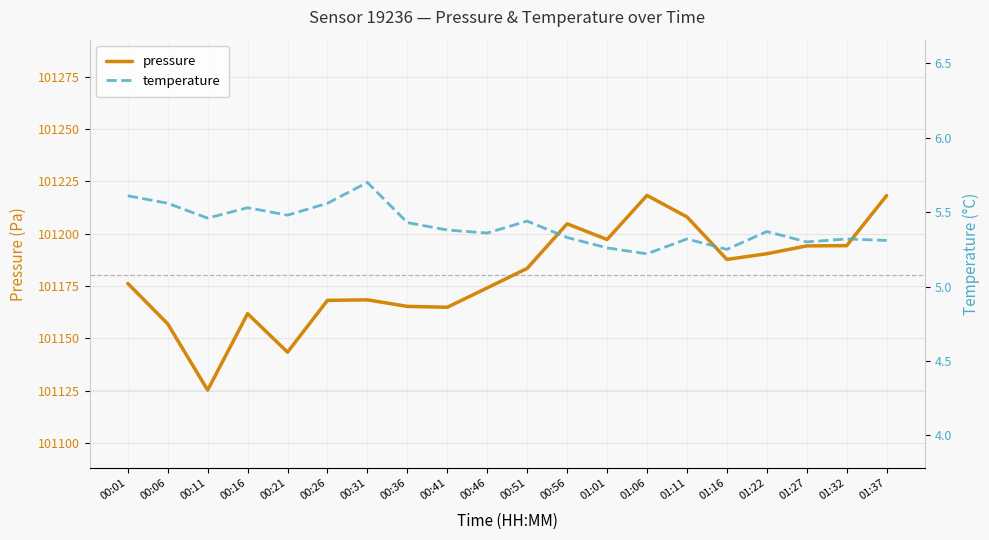

At 00:26, list the series in order from largest to smallest.

pressure, temperature